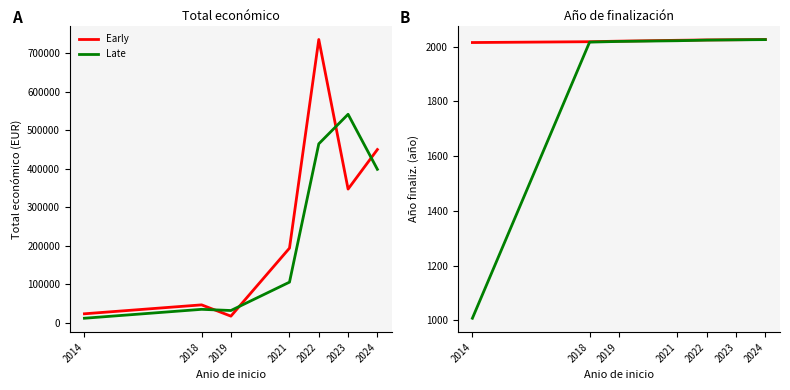

What is the sum of the Late values at 2021 and 2014?

3029.1